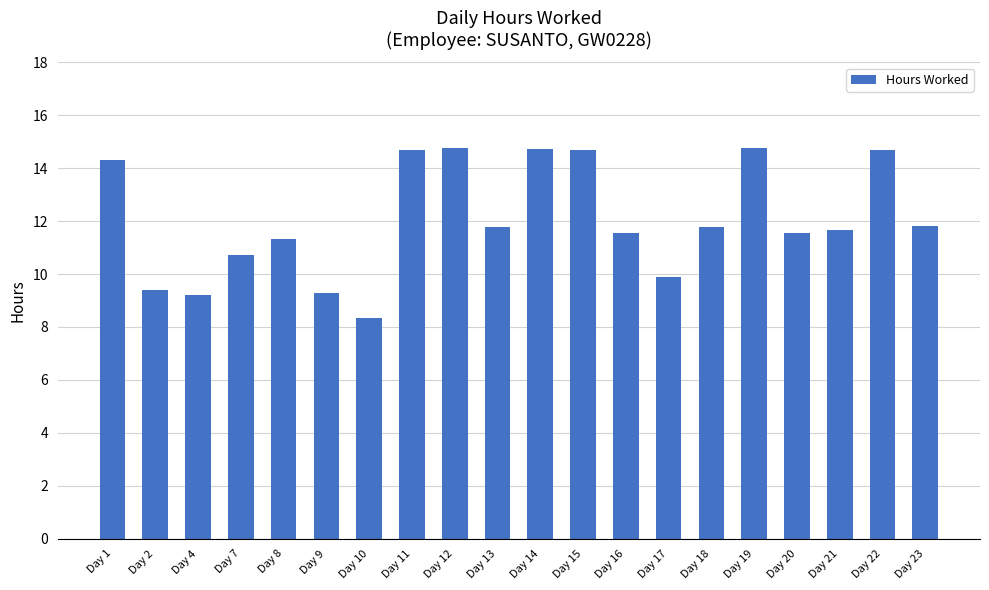

Count the number of values greater than 11.

14